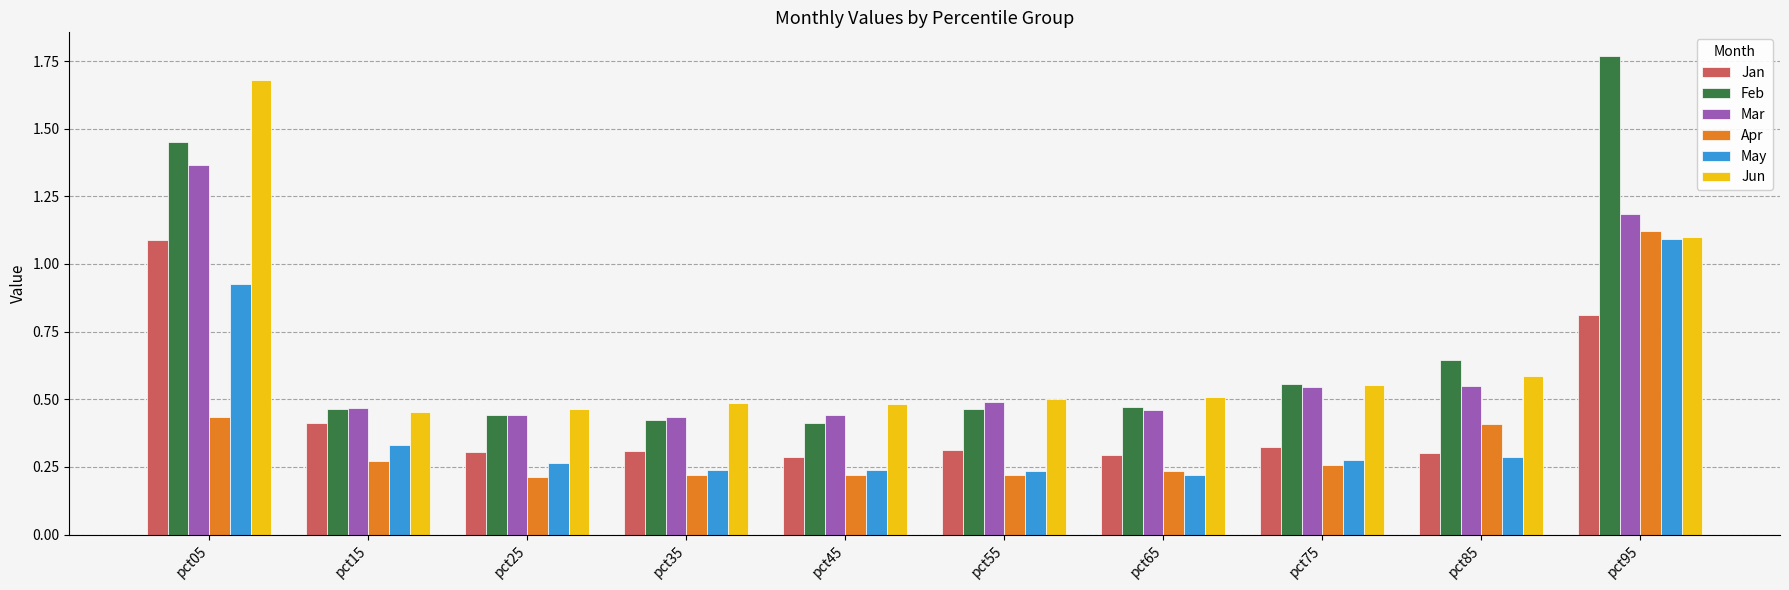

Which series has the largest range (max minus min)?

Feb